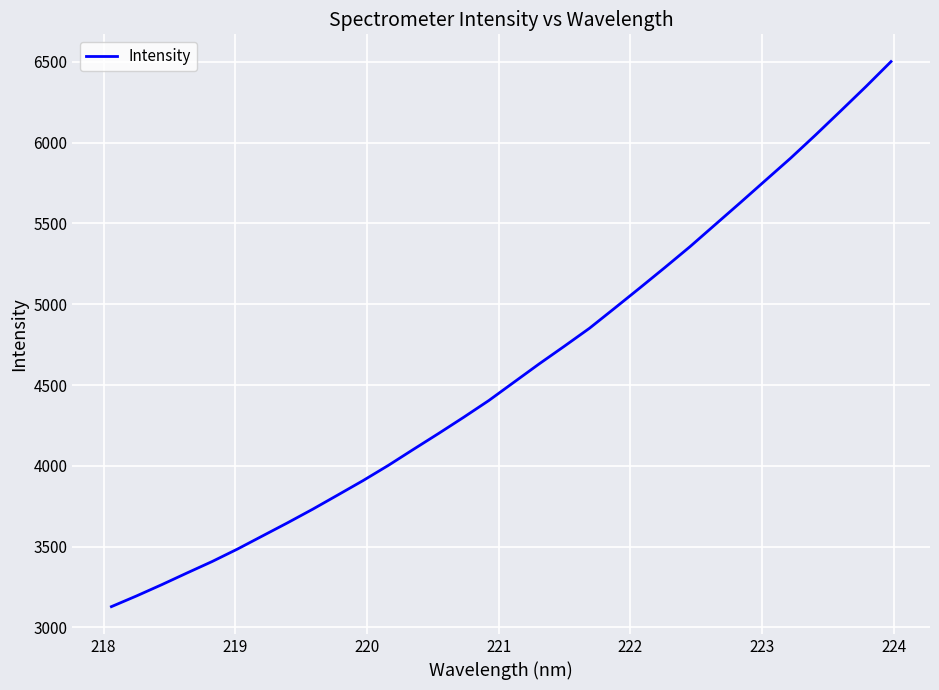

What is the greatest value displayed?

6500.7